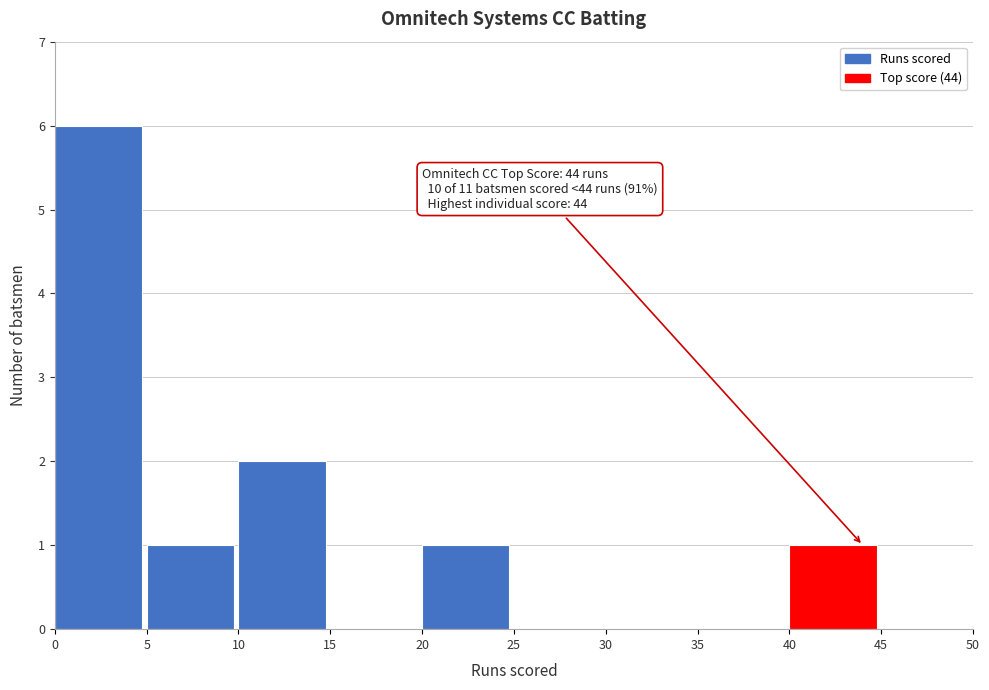

Over which range of the x-axis is the bar tallest?

0 to 5